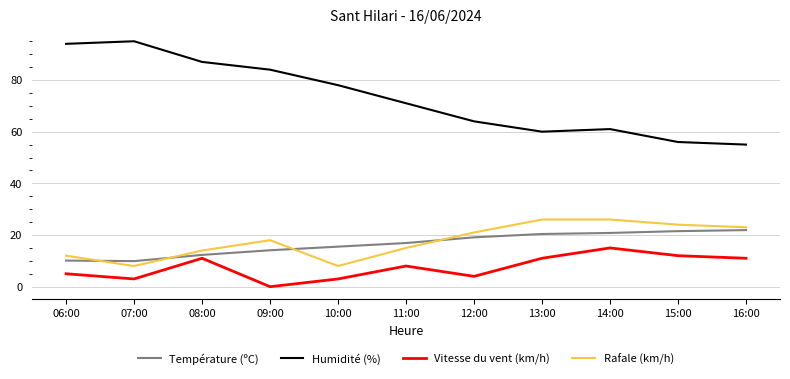

What is the difference between the Température (ºC) values at 10:00 and 15:00?

6.0